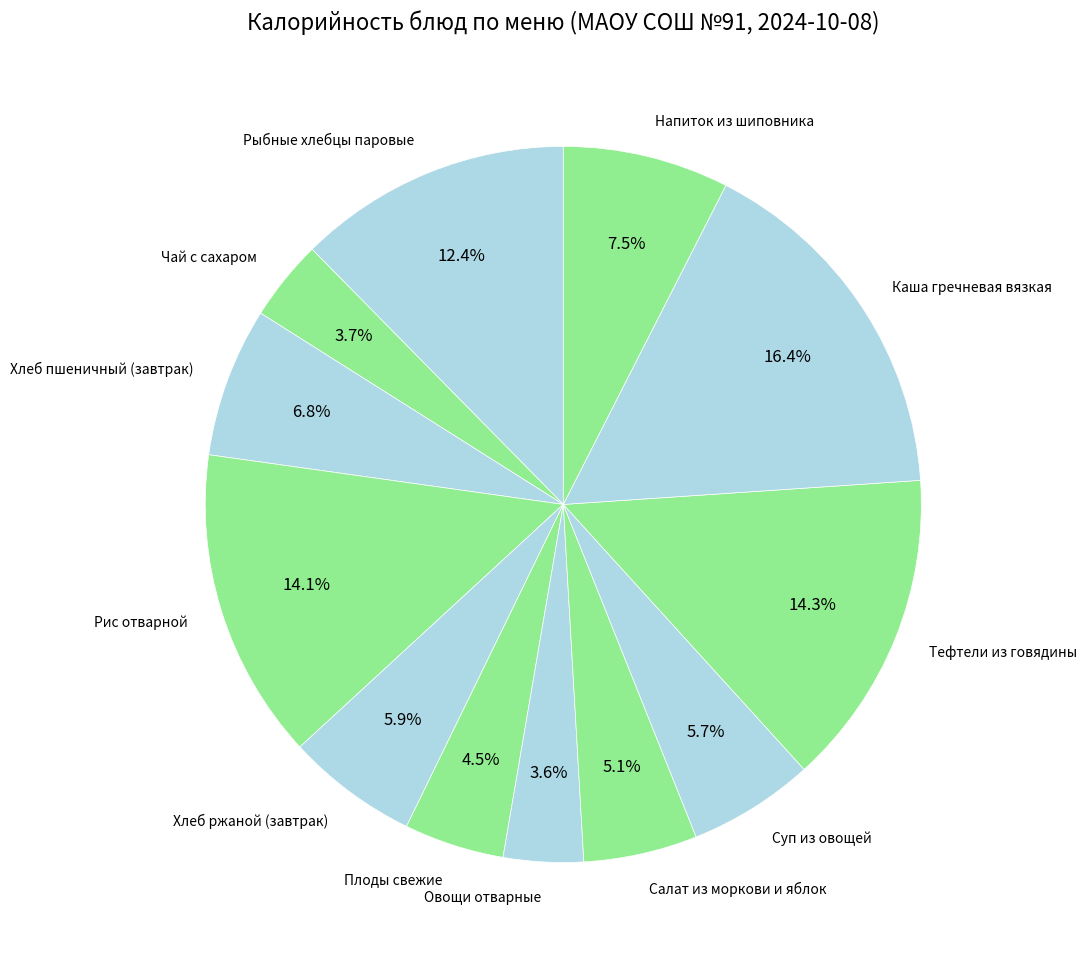

True or false: Суп из овощей accounts for 1% of the total.

False